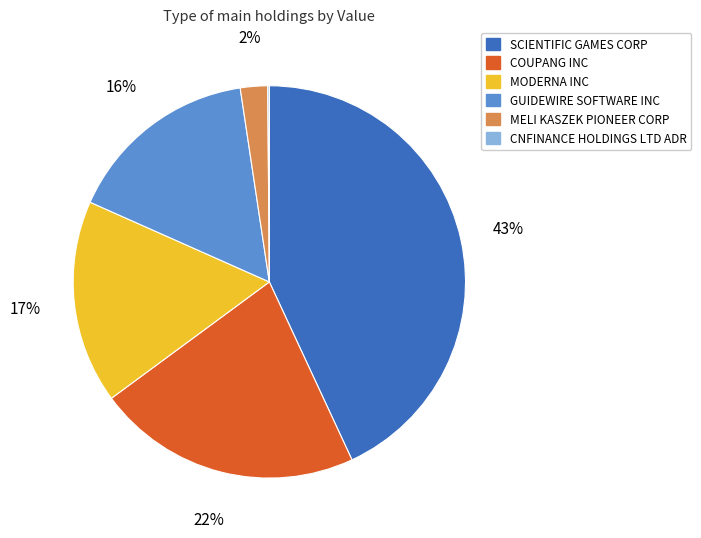

Which category has the biggest portion of the pie?

SCIENTIFIC GAMES CORP